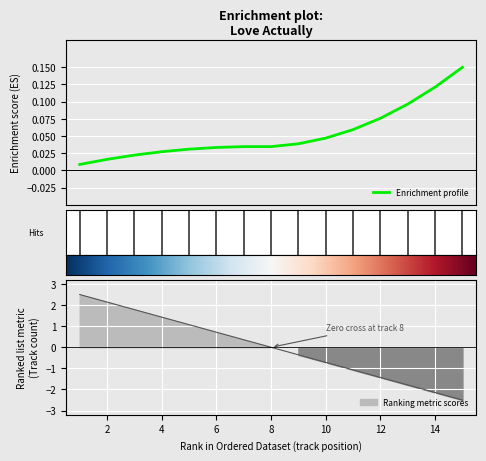

The value at 1 is 2.5. True or false?

True